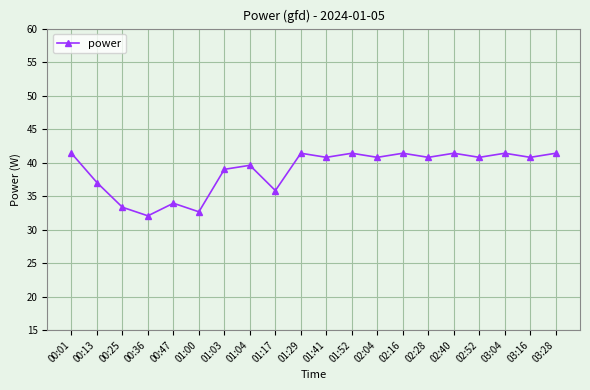

How many interior local valleys (lower than both neighbors) does the data have?

8